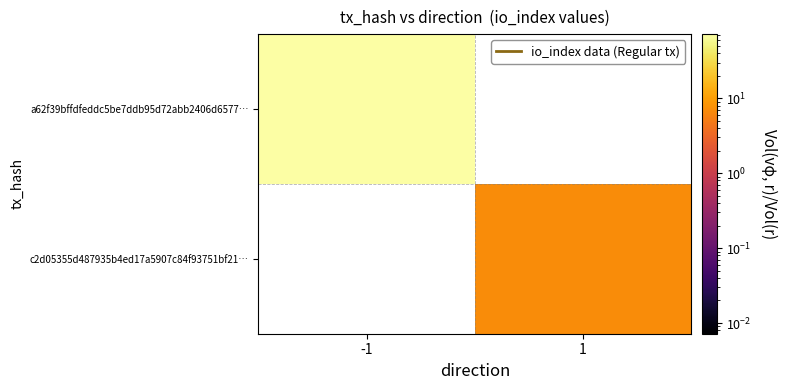

Rank the series by their average value, from highest to lowest.

a62f39bffdfeddc5be7ddb95d72abb2406d6577…, c2d05355d487935b4ed17a5907c84f93751bf21…